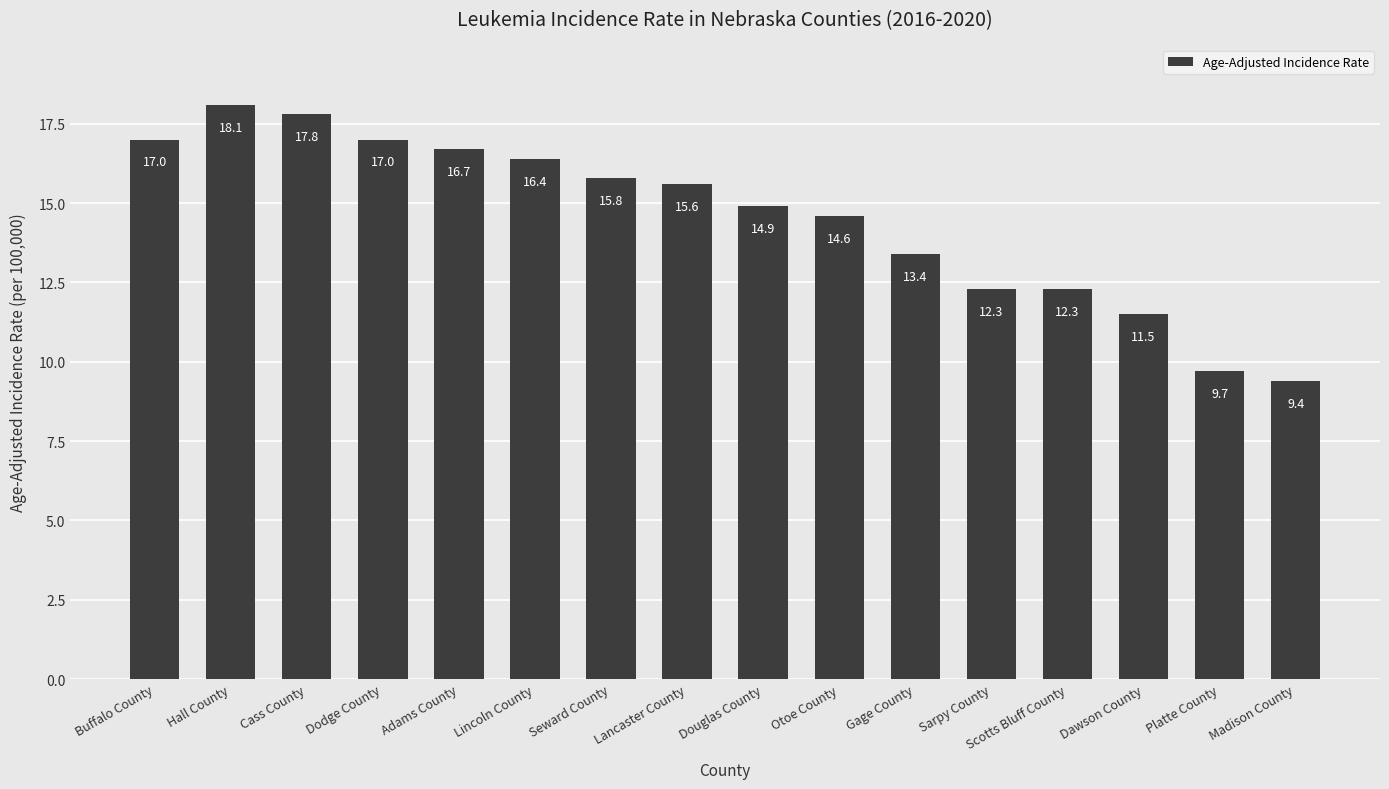

Between Lancaster County and Scotts Bluff County, which is larger?

Lancaster County